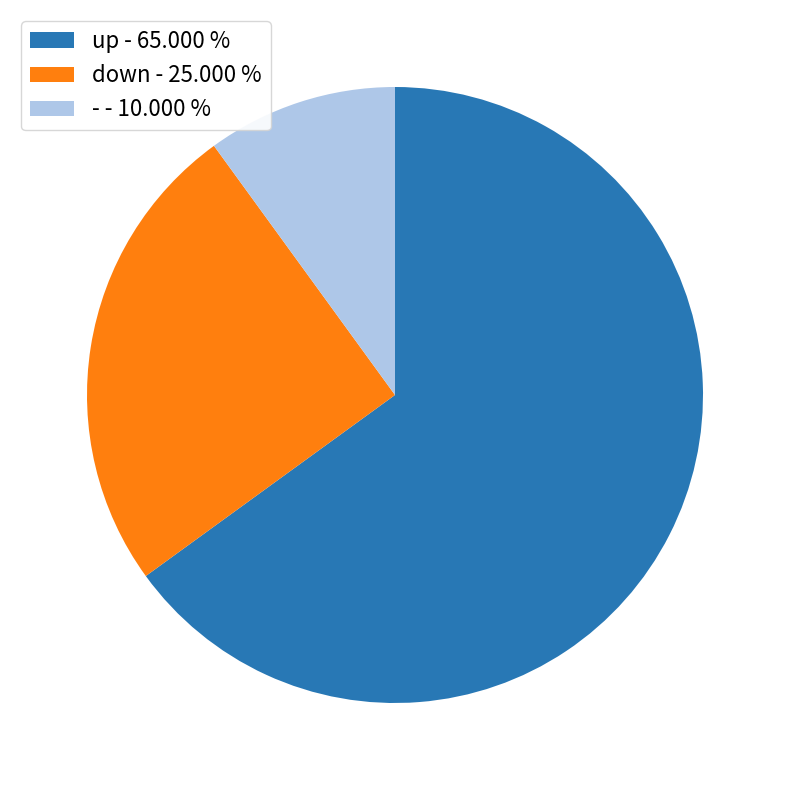

Do up - 65.000 % and down - 25.000 % together represent more than half of the pie?

Yes